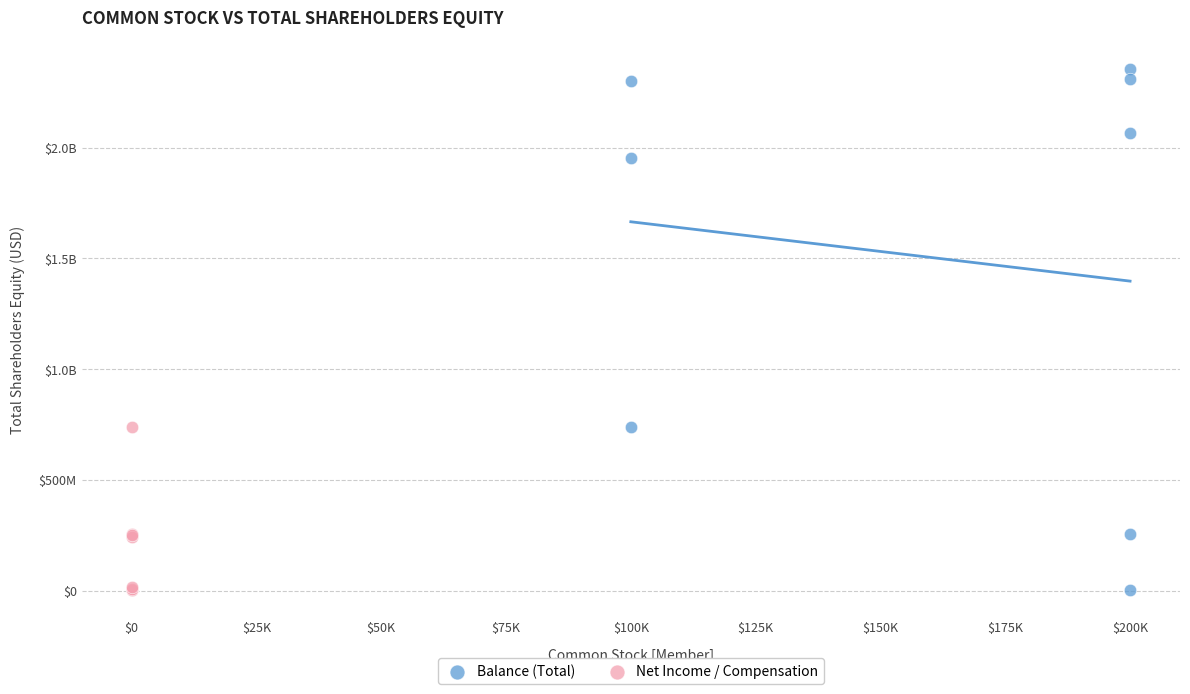

What are all the series names shown in the legend?

Balance (Total), Net Income / Compensation